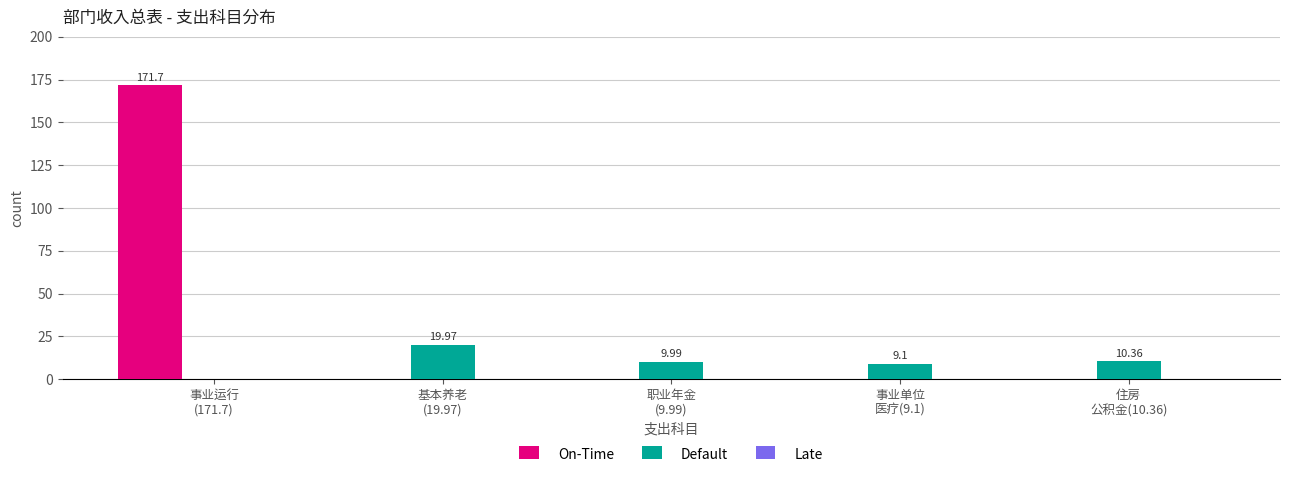

Which series has the largest total across all categories?

On-Time